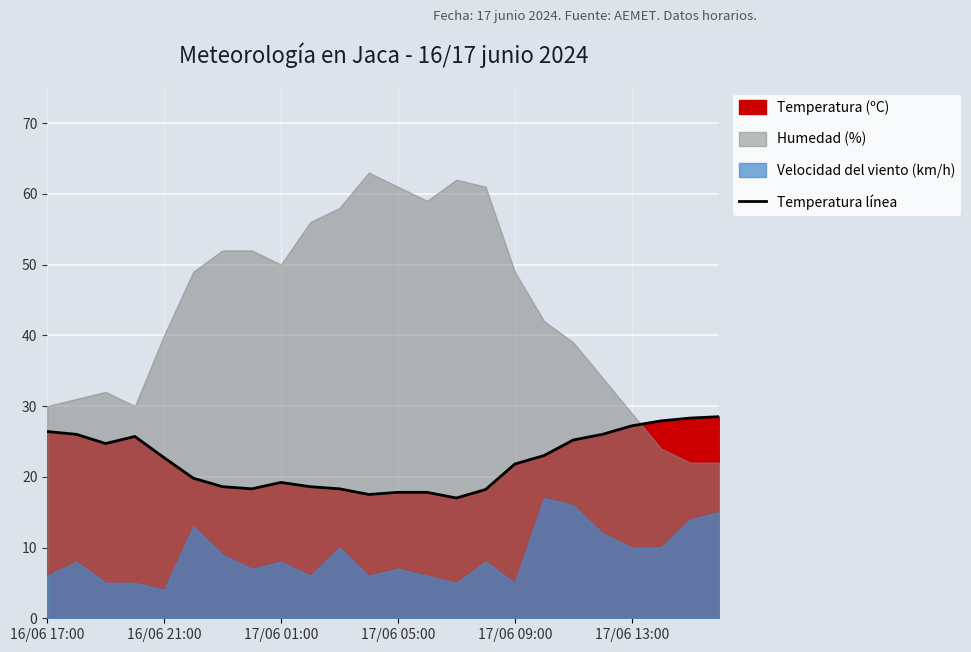

Where does the data first go above 22?

16/06 17:00